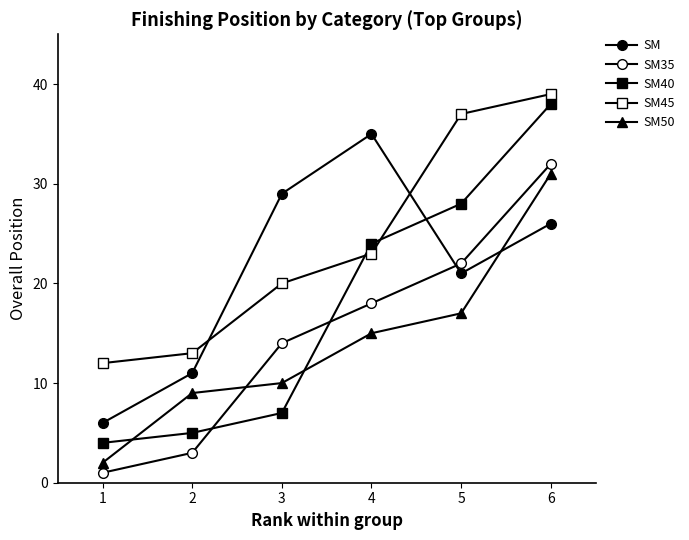

Which has a higher value, 4 or 5?

4